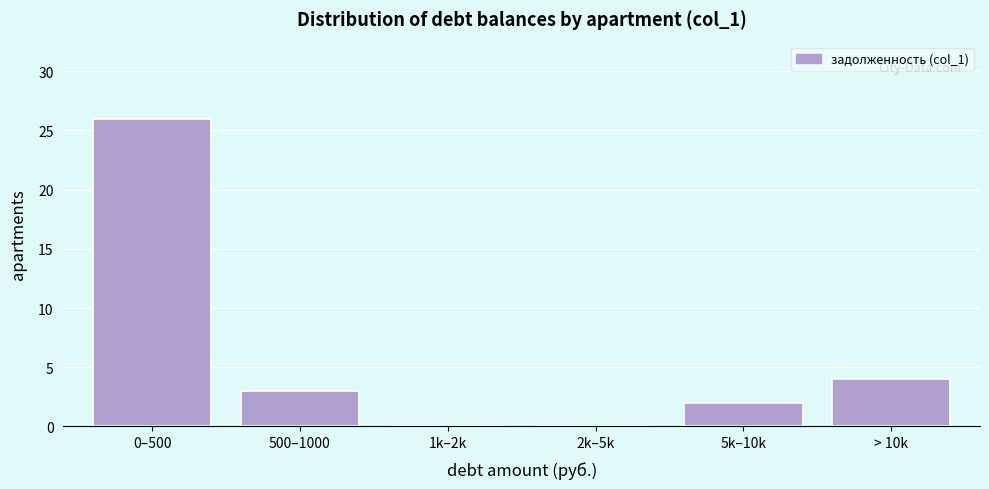

Reading left to right, list all the values displayed in this chart.

0–500=26	500–1000=3	1k–2k=0	2k–5k=0	5k–10k=2	> 10k=4